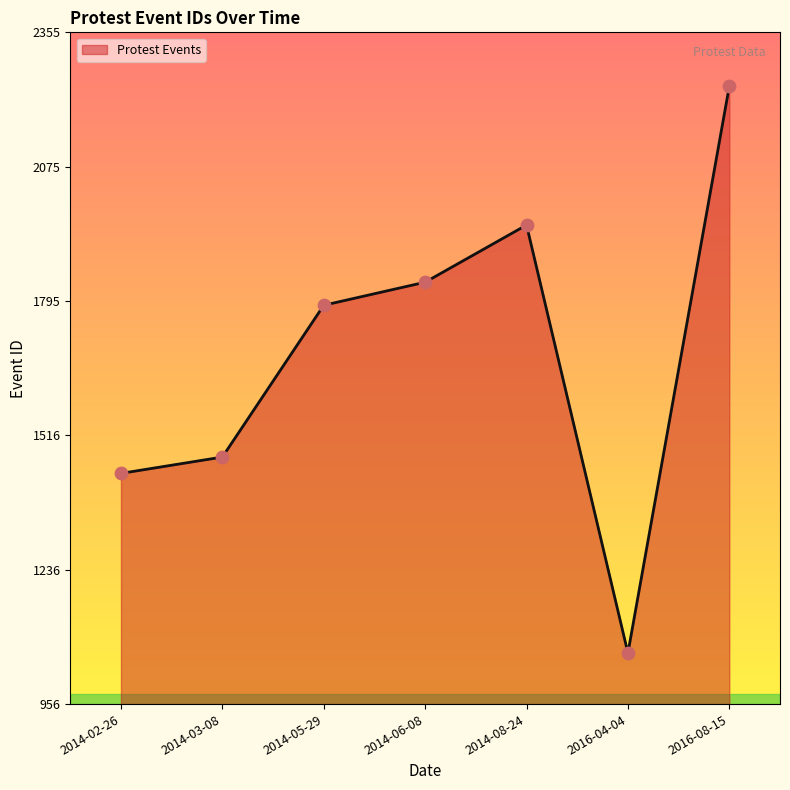

Between 2014-08-24 and 2014-03-08, which is larger?

2014-08-24